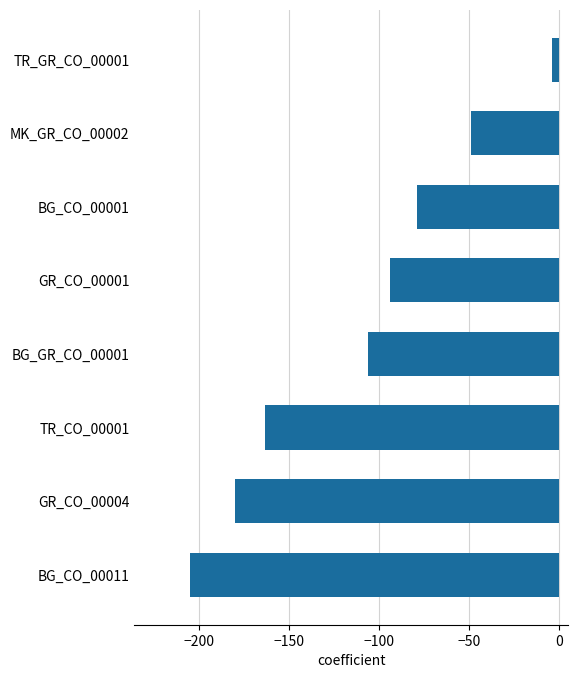

Does the chart contain stacked bars?

No